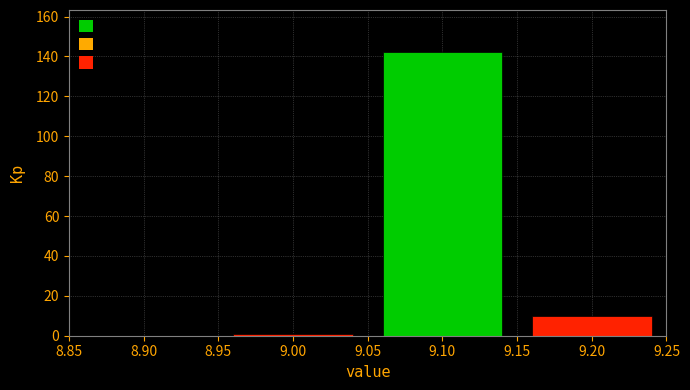

Reading left to right, transcribe this chart: for each bar, give the range it covers on the x-axis and its height. The values are not printed on the chart, so give them approximately, as read against the axis.

8.85 to 8.95: 0
8.95 to 9.05: under 2
9.05 to 9.15: 142
9.15 to 9.25: 10